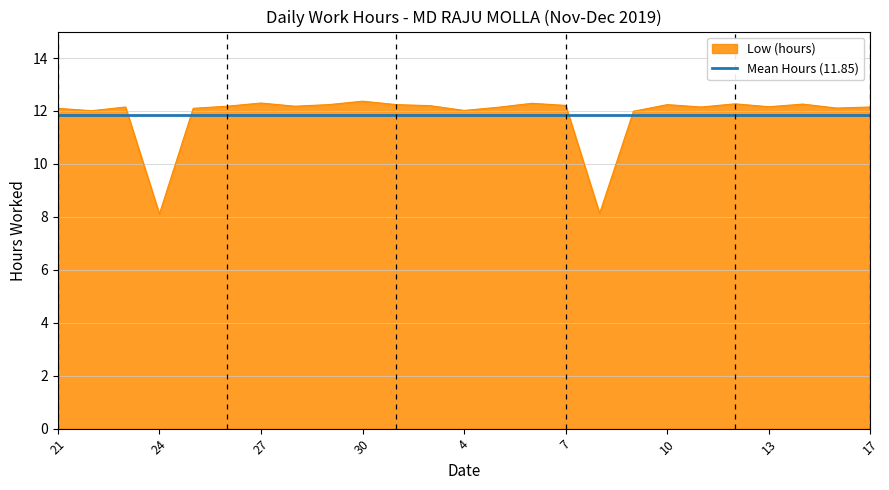

List the labels in order of value, largest first.

30, 27, 6, 12, 14, 29, 2, 10, 7, 3, 26, 28, 13, 23, 11, 17, 5, 16, 21, 25, 4, 22, 9, 8, 24